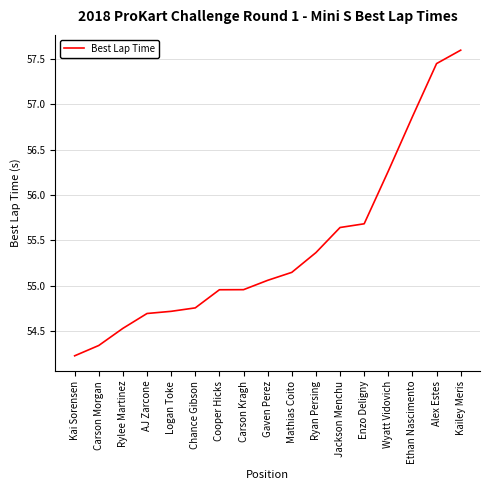

Is this an area chart (filled region under the line)?

No